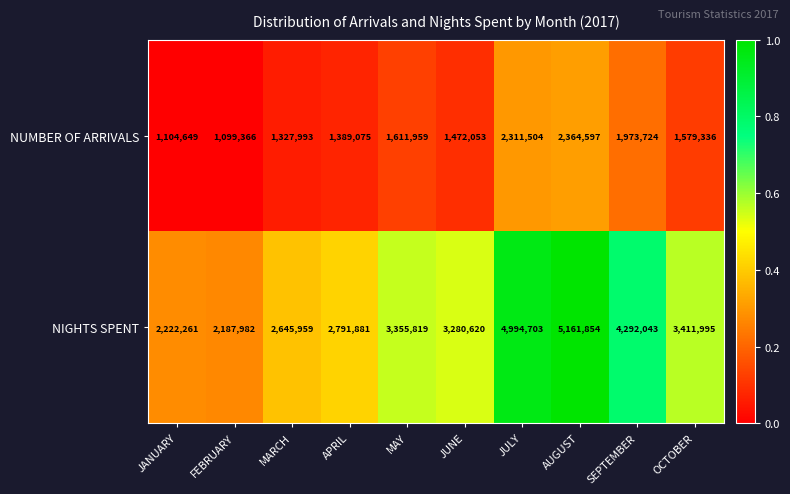

Which series changed the most between JANUARY and SEPTEMBER?

NIGHTS SPENT